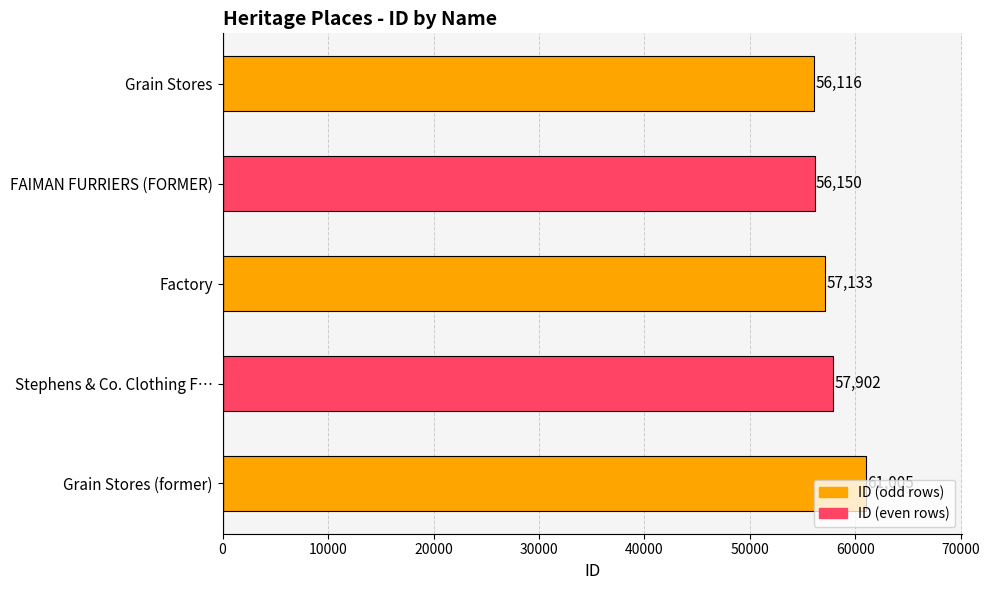

What is the label of the 2nd bar from the bottom?

Stephens & Co. Clothing F…